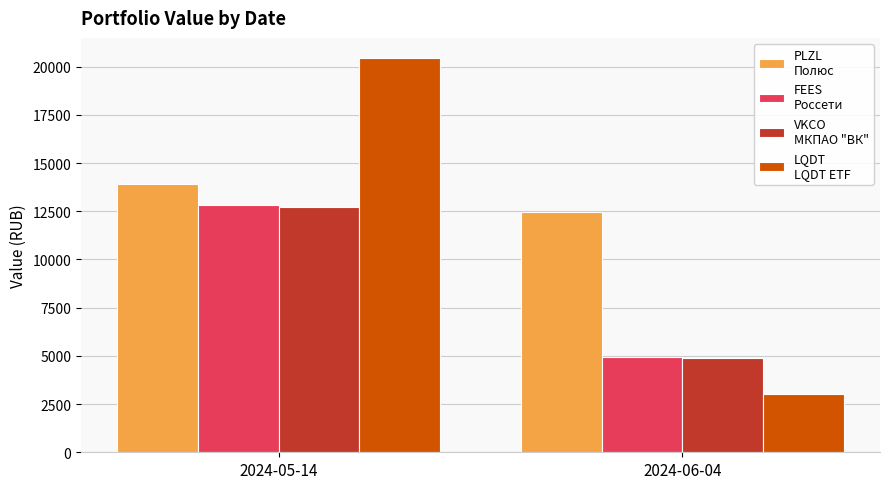

What is the spread (max minus min) of values at 2024-05-14?

7727.7